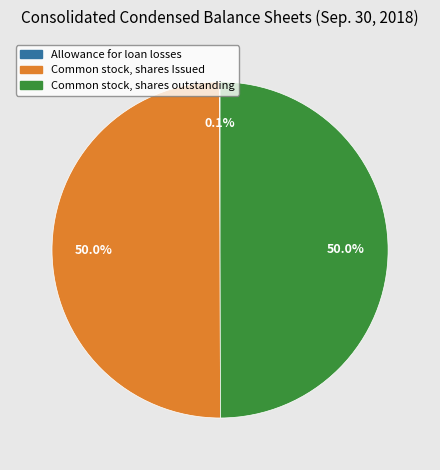

True or false: Common stock, shares outstanding accounts for 40% of the total.

False